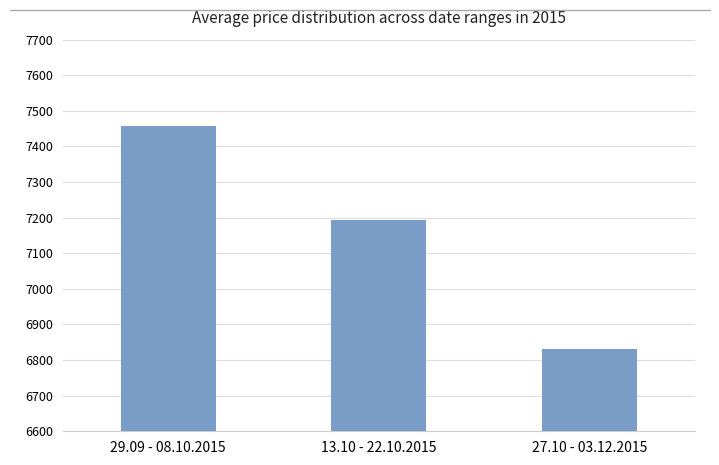

Rank the categories by value from lowest to highest.

27.10 - 03.12.2015, 13.10 - 22.10.2015, 29.09 - 08.10.2015